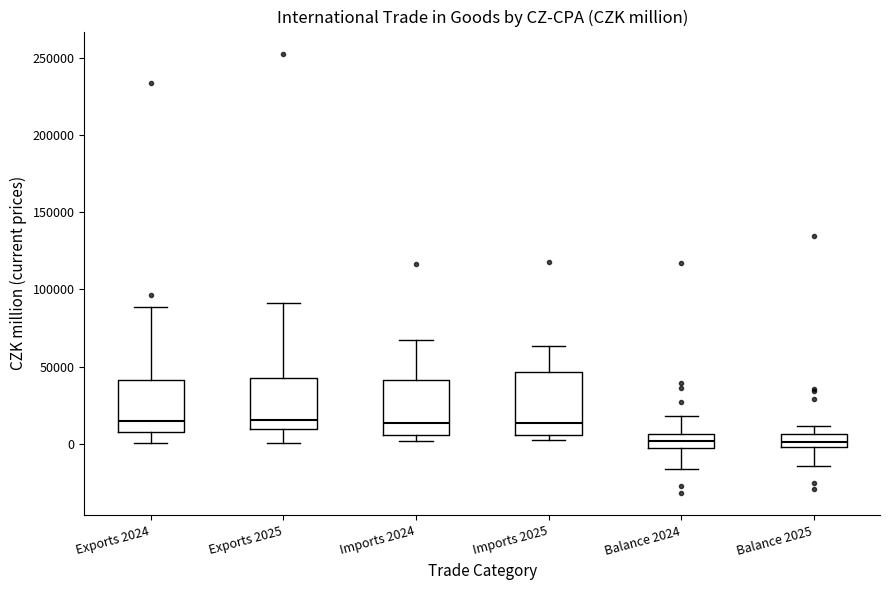

Reading left to right, transcribe this box plot: for each box, give where its median line is, the range the box spans, and where its two whiskers end, as read against the y-axis. The values are not printed on the chart, so give them approximately, as read against the axis.

Exports 2024: median 15000, box 10000 to 40000, whiskers 0 to 90000
Exports 2025: median 15000, box 10000 to 45000, whiskers 0 to 90000
Imports 2024: median 15000, box 5000 to 40000, whiskers 0 to 70000
Imports 2025: median 15000, box 5000 to 45000, whiskers 0 to 65000
Balance 2024: median 0, box -5000 to 5000, whiskers -15000 to 20000
Balance 2025: median 0 (inside the box), box 0 to 5000, whiskers -15000 to 10000